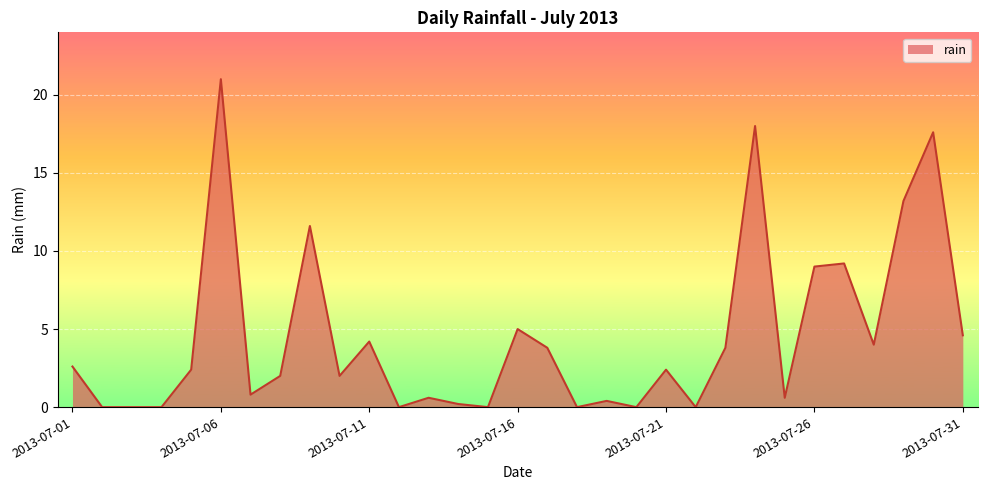

How many categories are shown in the chart?

31